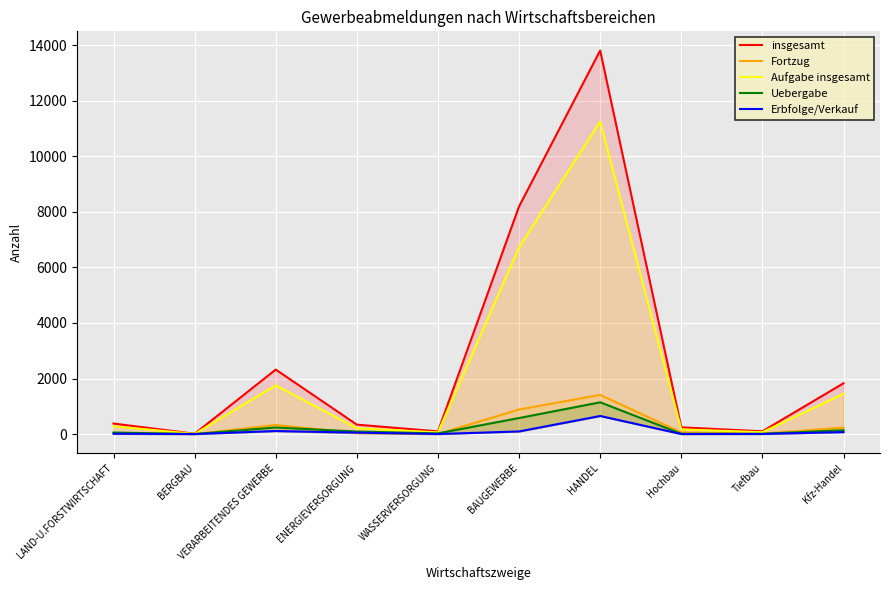

The value of Erbfolge/Verkauf at WASSERVERSORGUNG is 4. True or false?

True